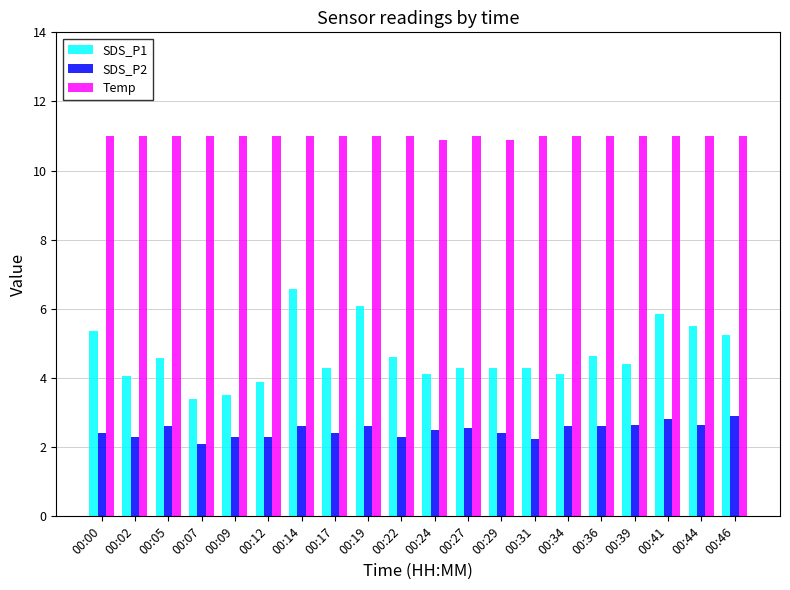

Which series has the largest total across all categories?

Temp